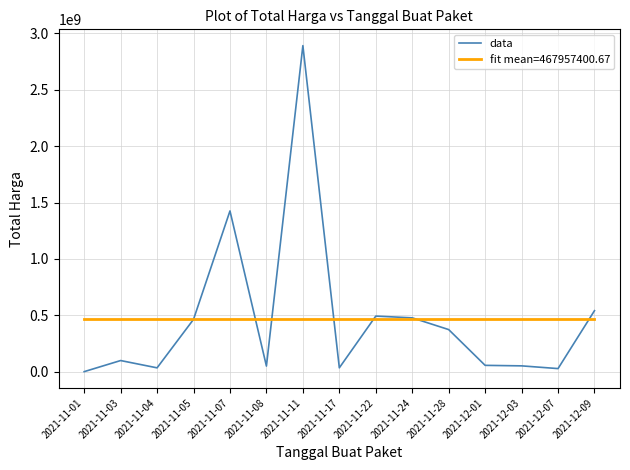

Does the chart have visible grid lines?

Yes